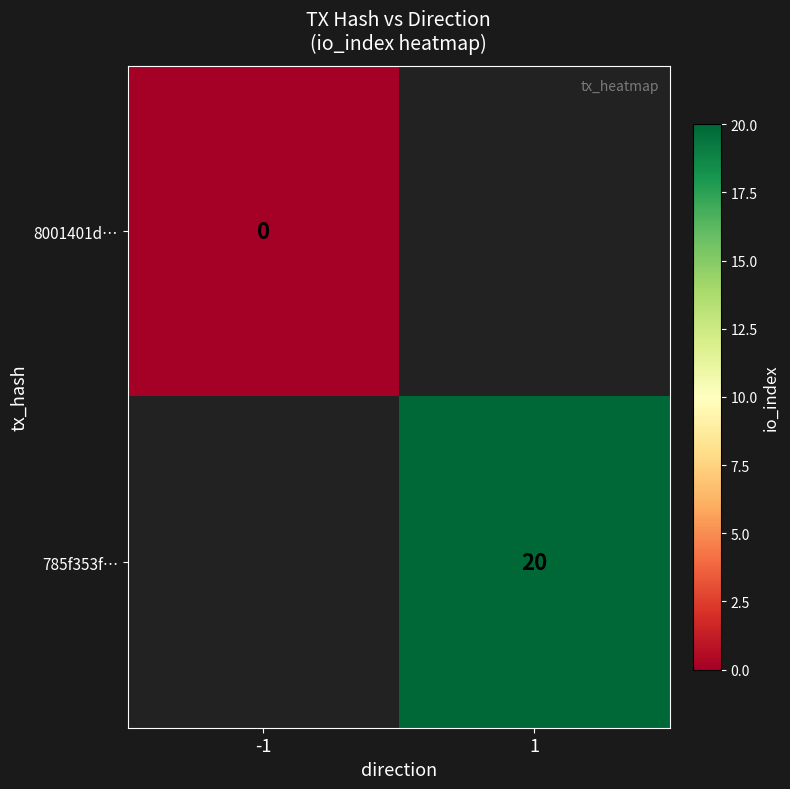

The value of 785f353f… at 1 is 20. True or false?

True